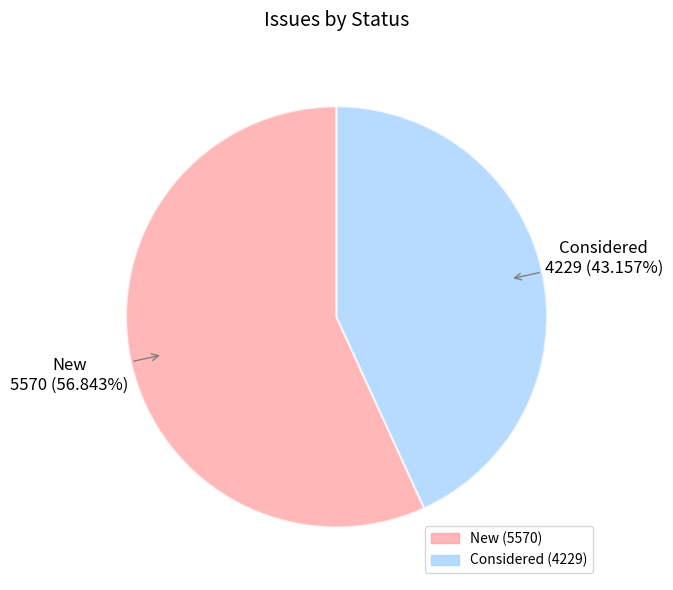

What portion of the pie excludes Considered?

56.8%